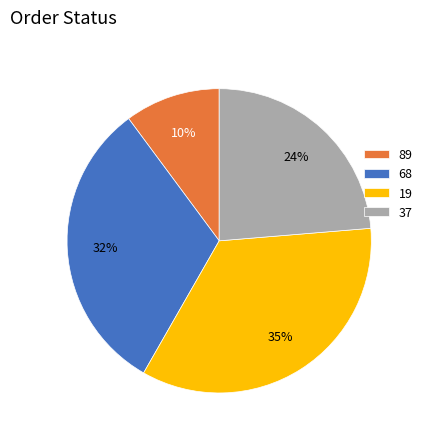

What is the ratio of the value at 19 to the value at 37?

1.5